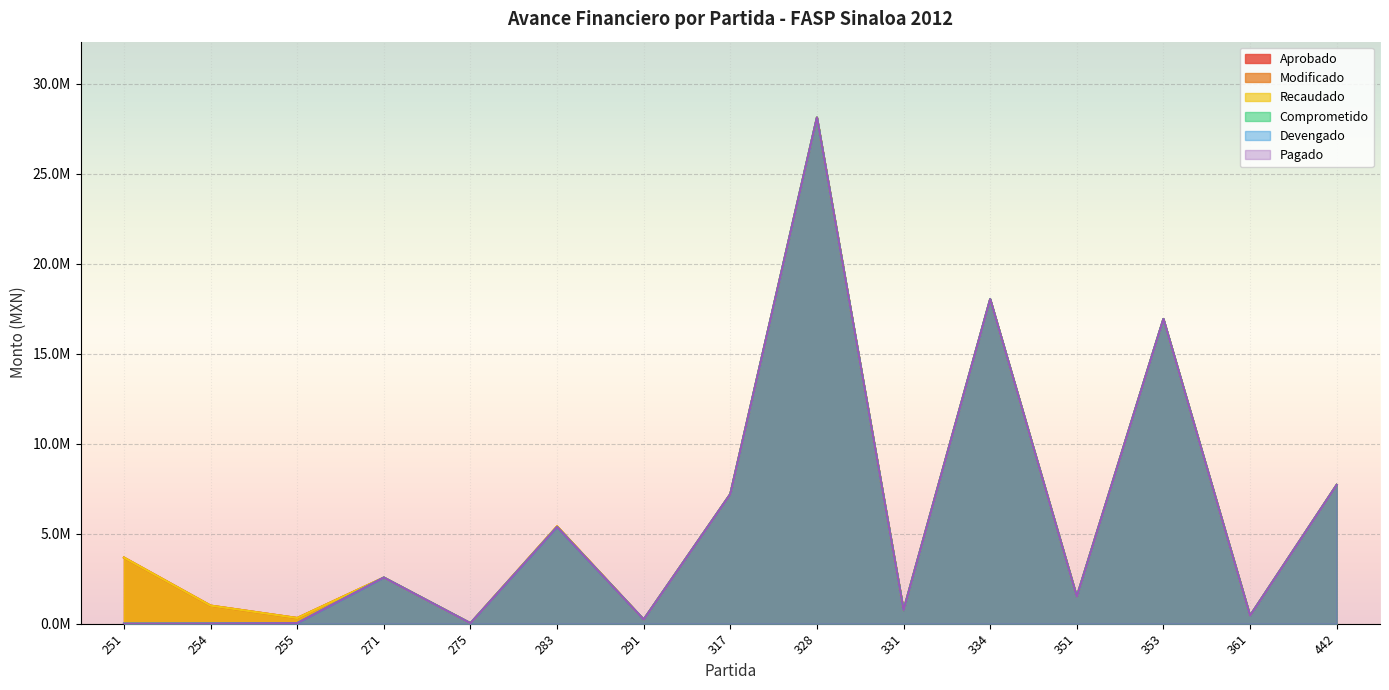

What is the maximum value for Devengado?

28115673